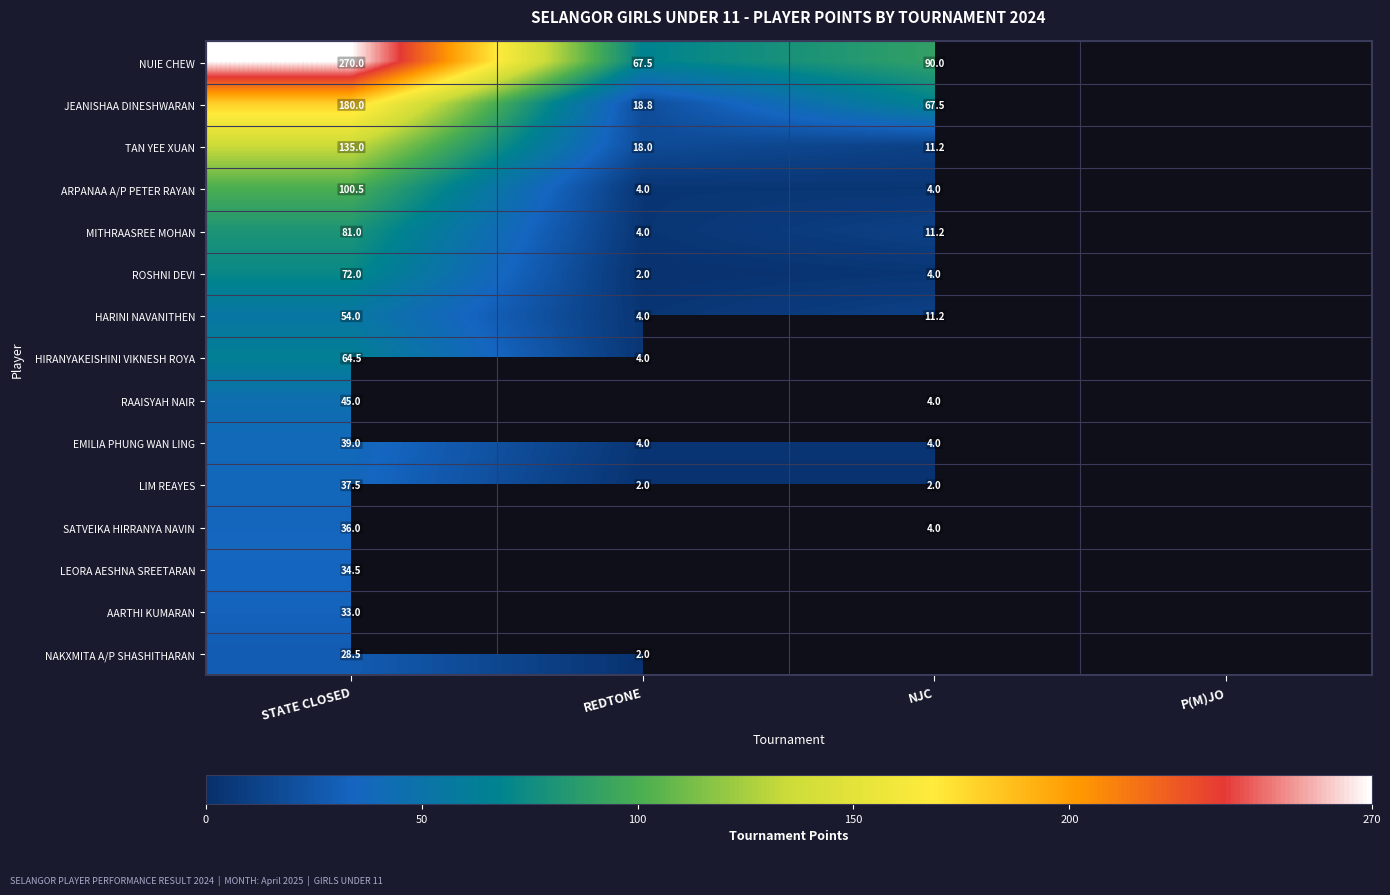

Which has a higher value, NJC or REDTONE?

NJC